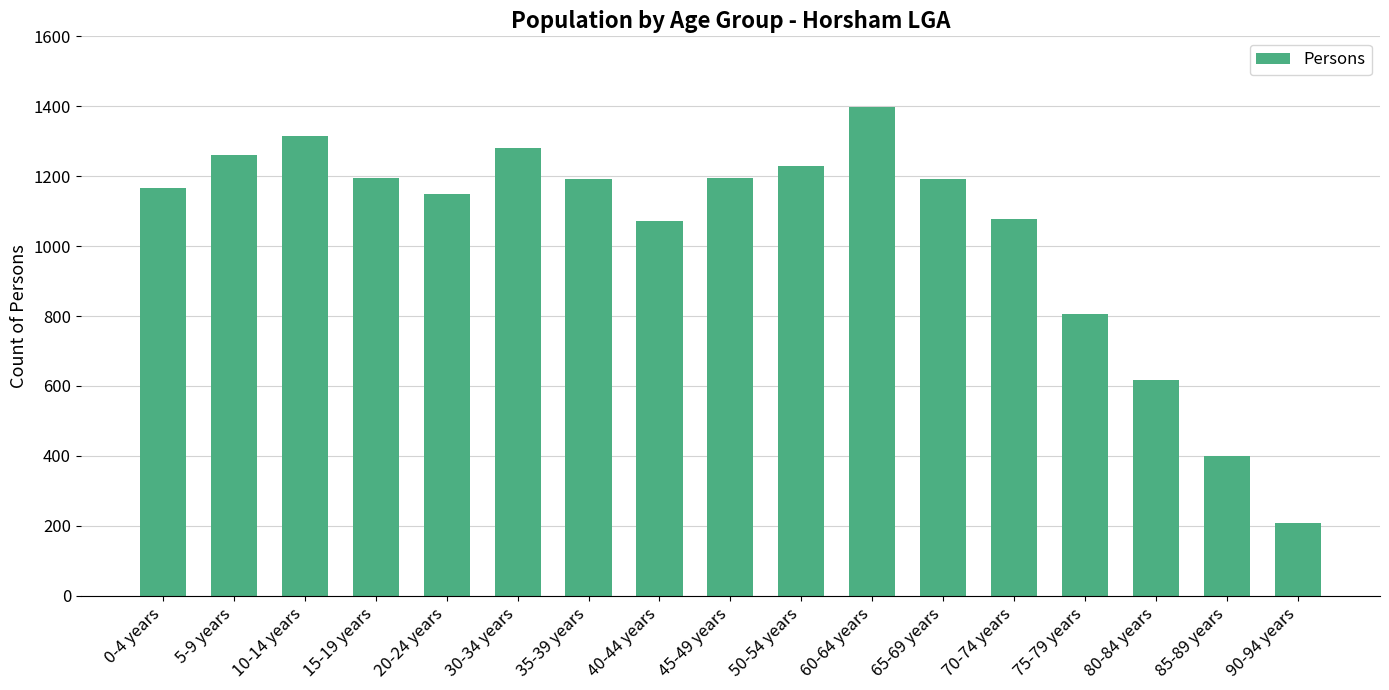

Is it true that the value at 45-49 years is 1717?

False